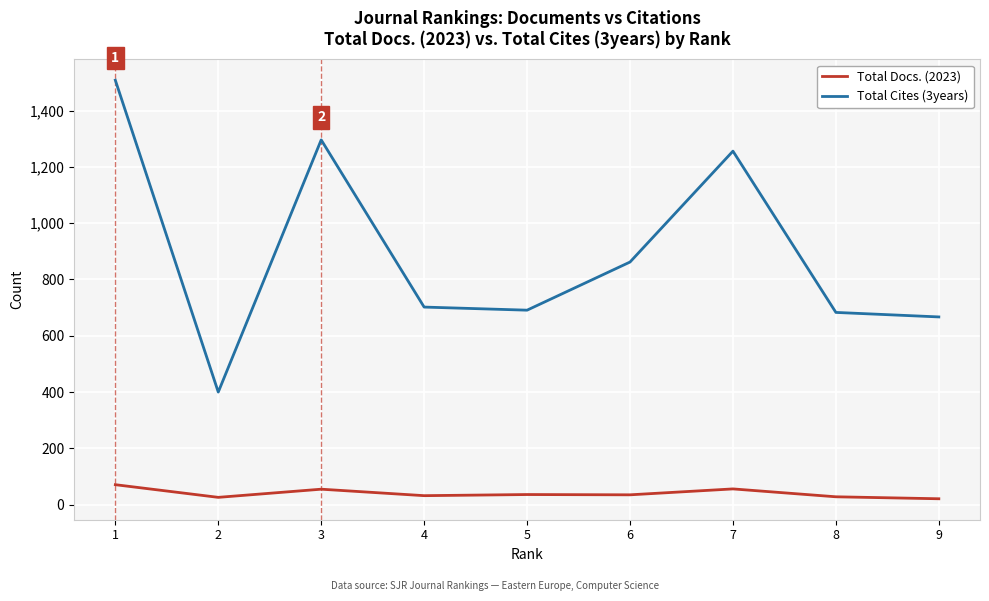

Which category has the highest value in the Total Docs. (2023) series?

1